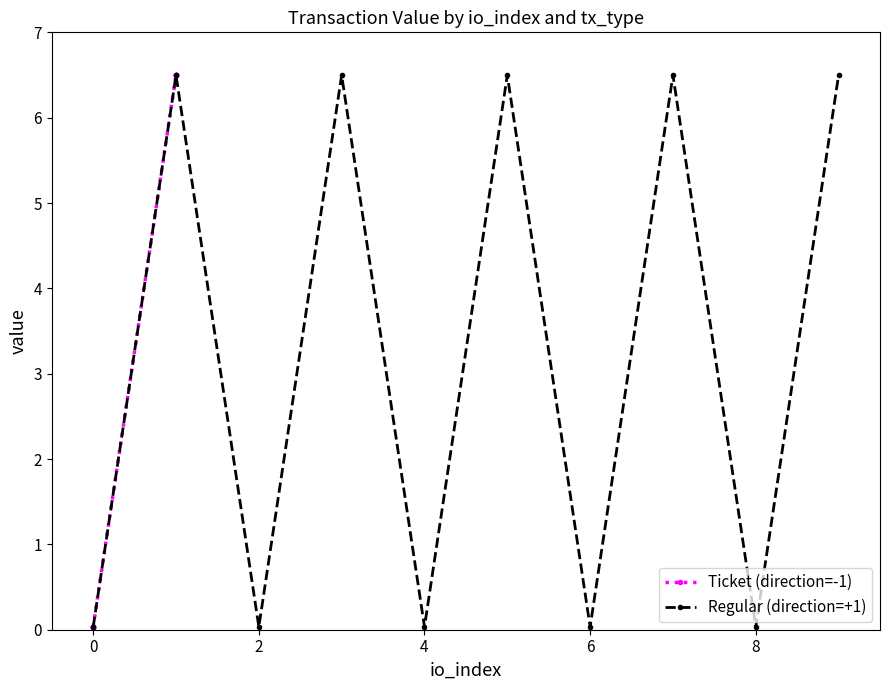

At which category does Regular (direction=+1) reach its first local valley?

2